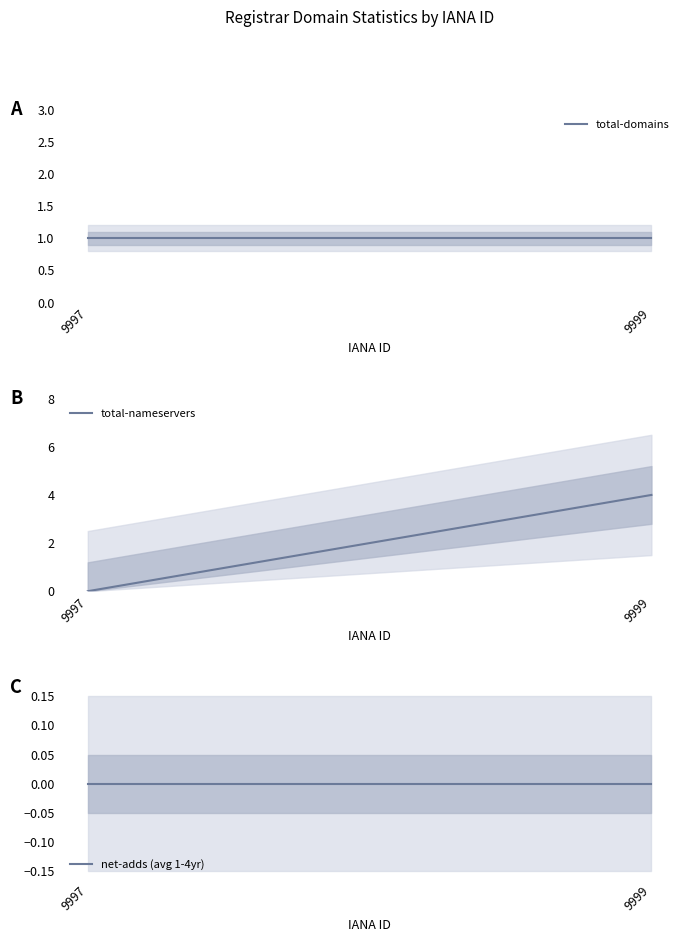

At which label does total-nameservers reach its peak?

9999